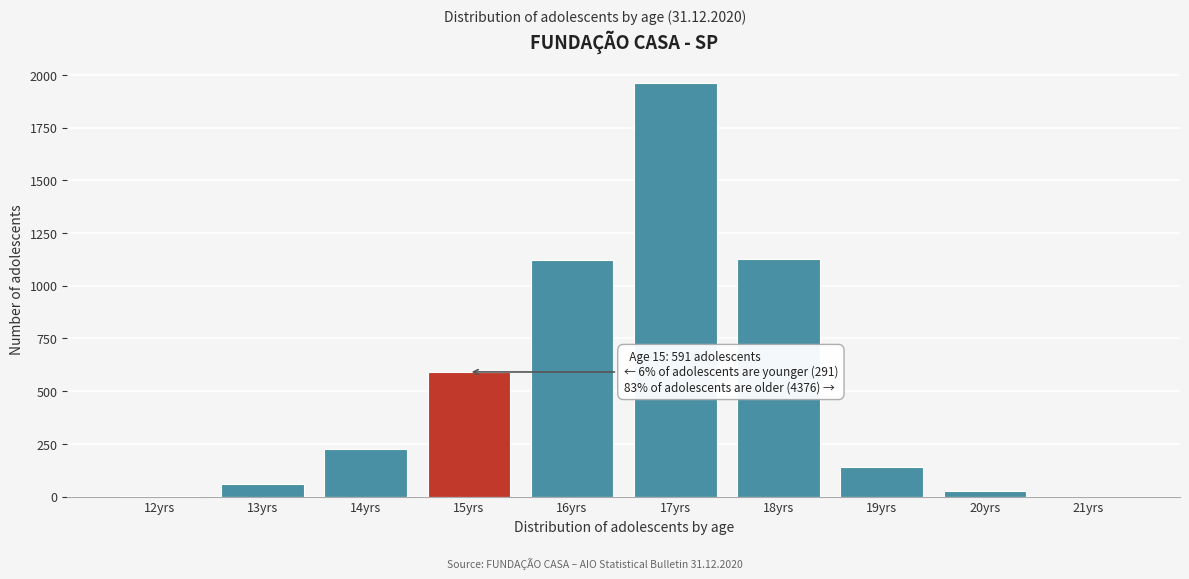

Between 19yrs and 16yrs, which is larger?

16yrs